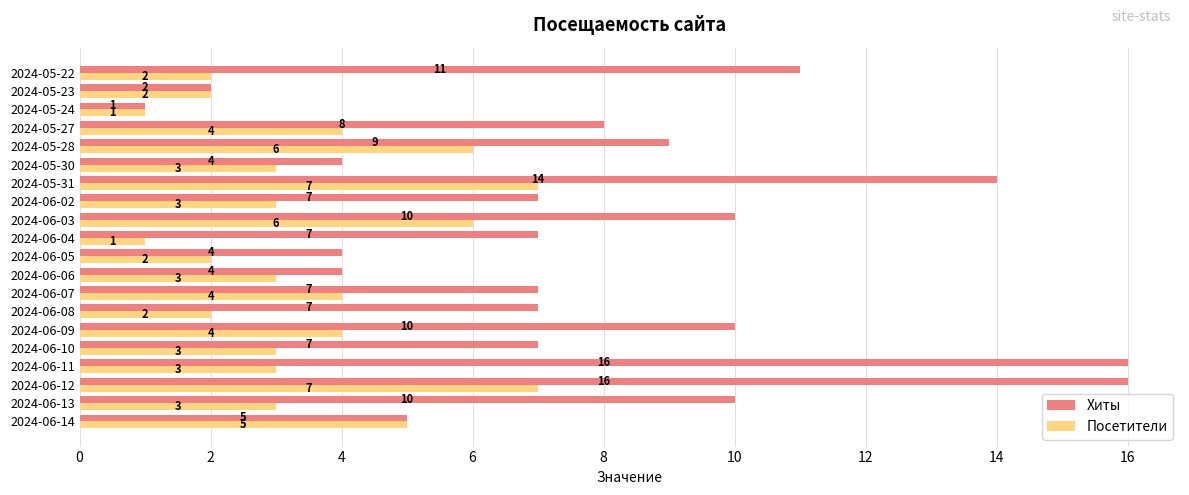

Which series has the largest range (max minus min)?

Хиты